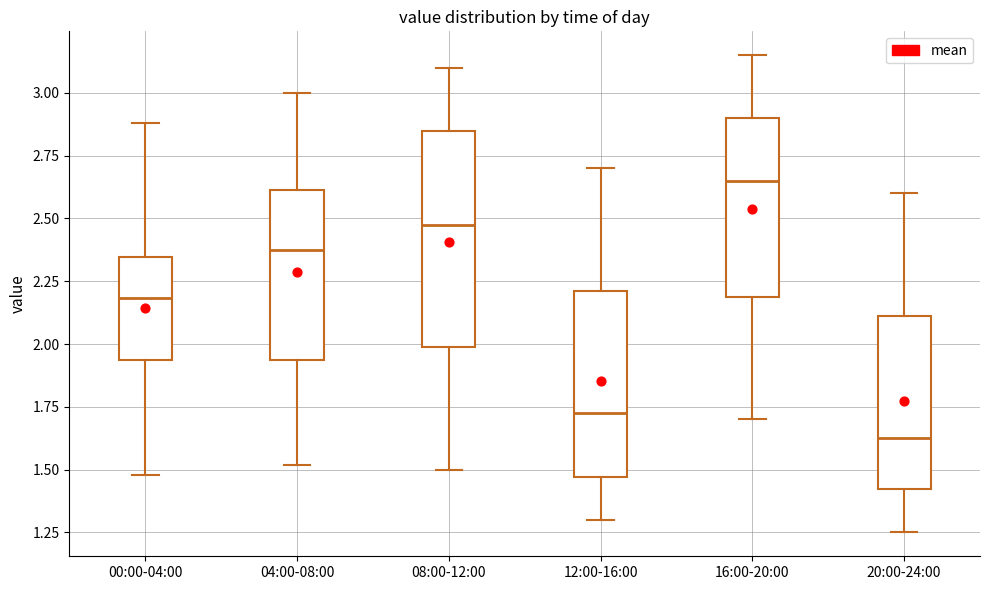

Which box's median line is the lowest?

20:00-24:00